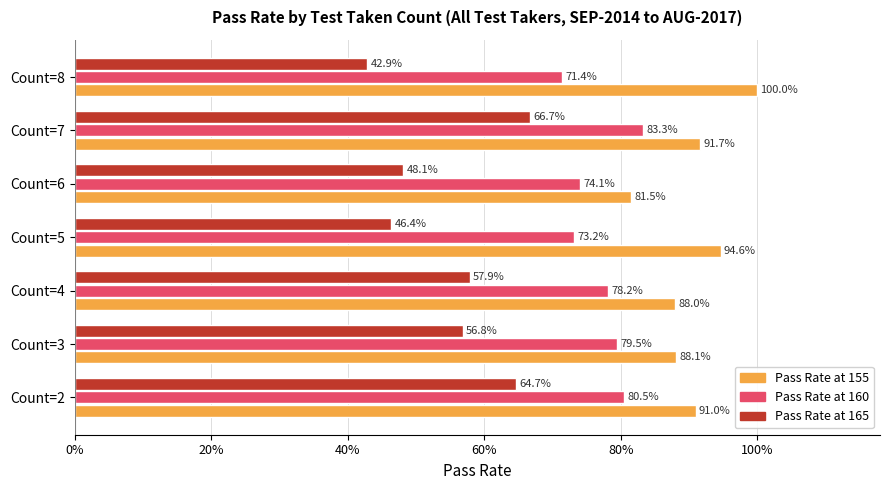

How many groups of bars are there?

7